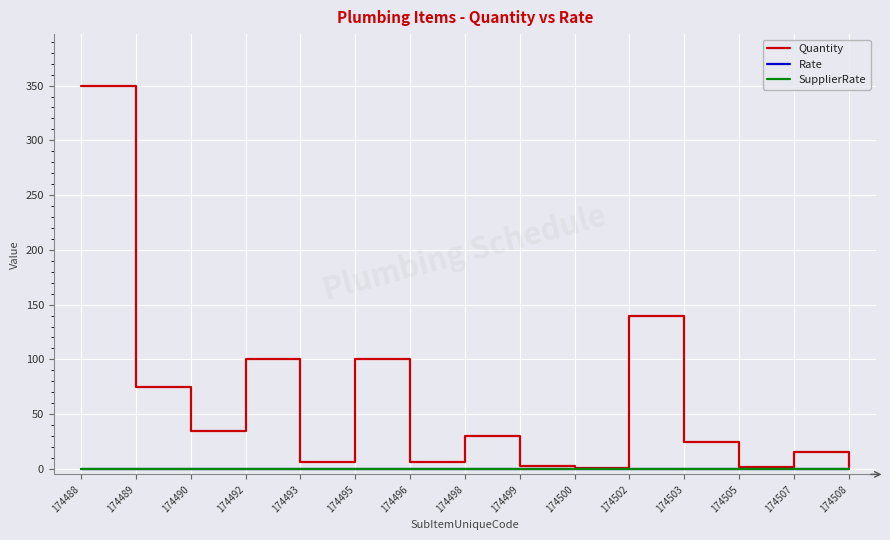

How many interior local peaks does the Quantity series have?

5